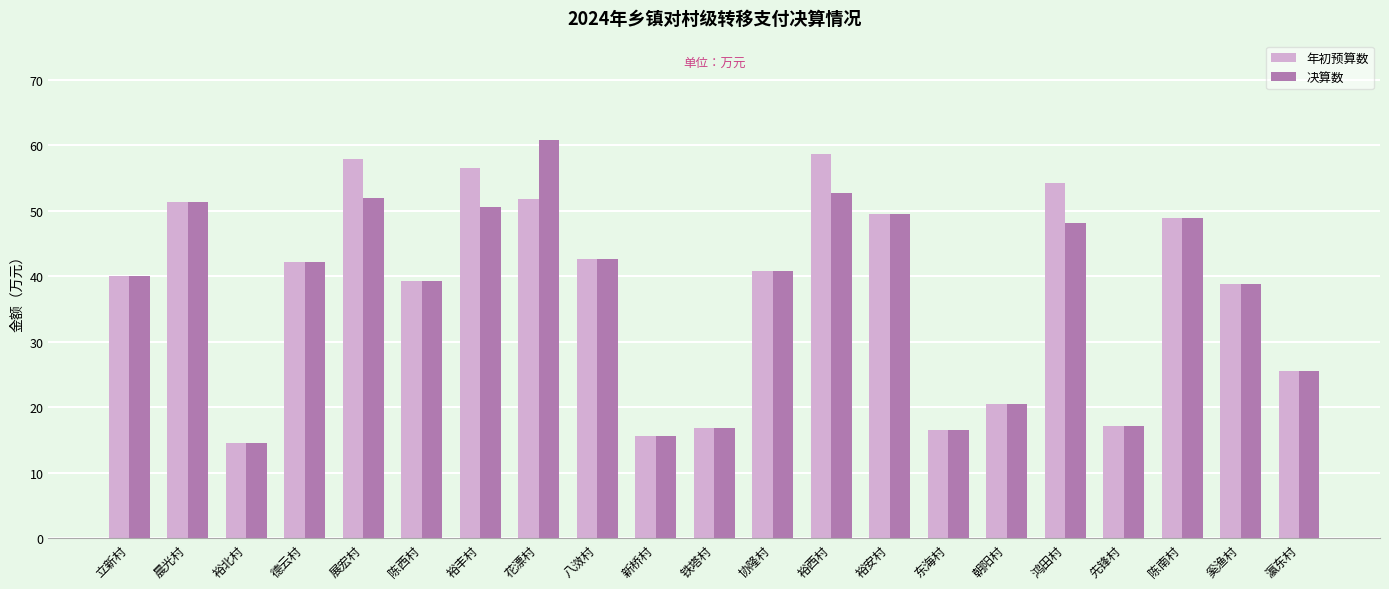

What is the maximum value for 决算数?

60.8